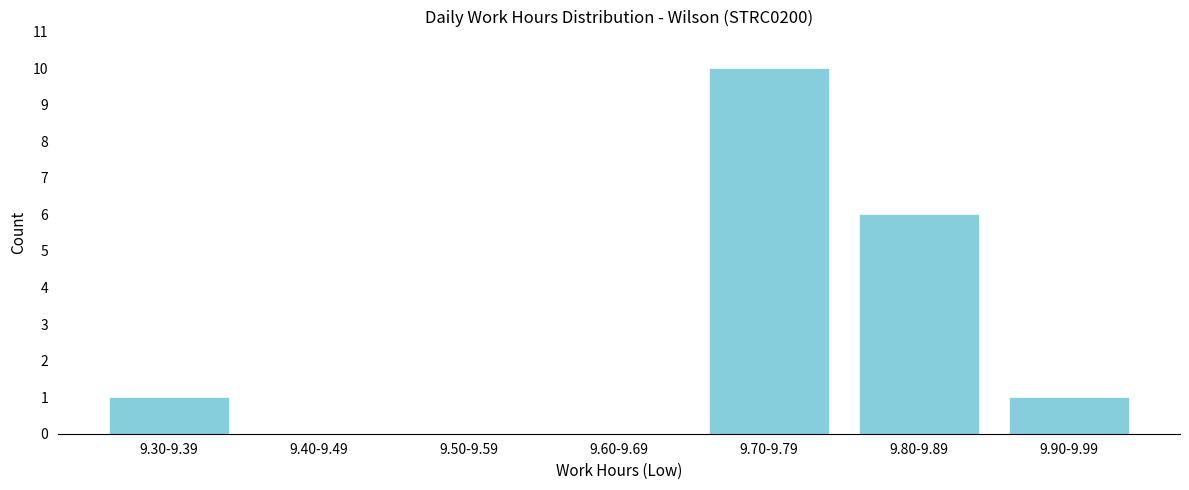

Reading left to right, what are all the values shown in this chart?

9.30-9.39=1	9.40-9.49=0	9.50-9.59=0	9.60-9.69=0	9.70-9.79=10	9.80-9.89=6	9.90-9.99=1